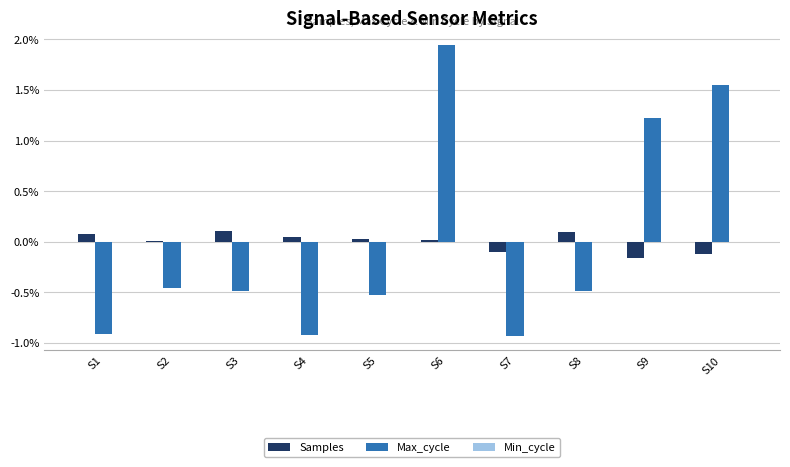

Which series has the largest range (max minus min)?

Max_cycle